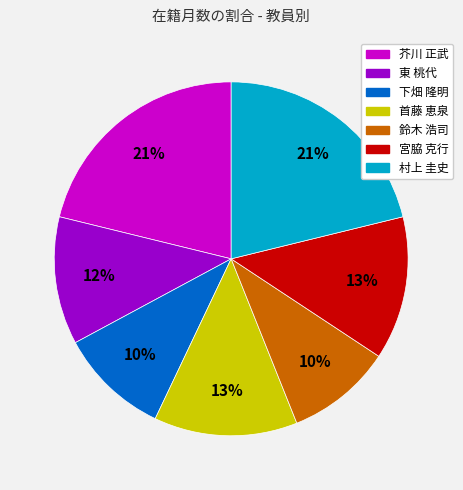

To the nearest percent, what is the combined percentage of 鈴木 浩司 and 下畑 隆明?

20%